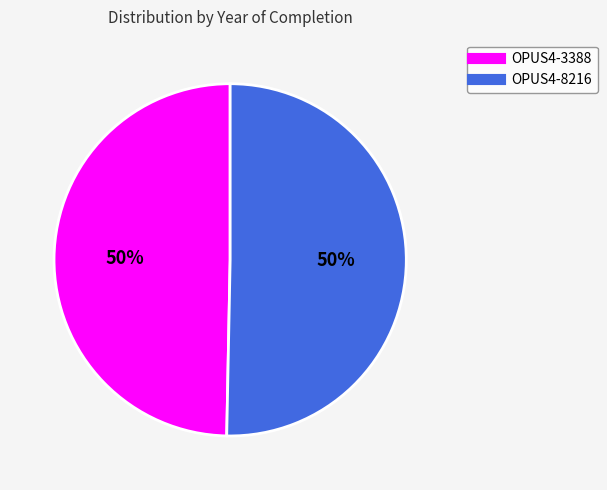

Is it true that OPUS4-3388 is 50% of the pie?

True